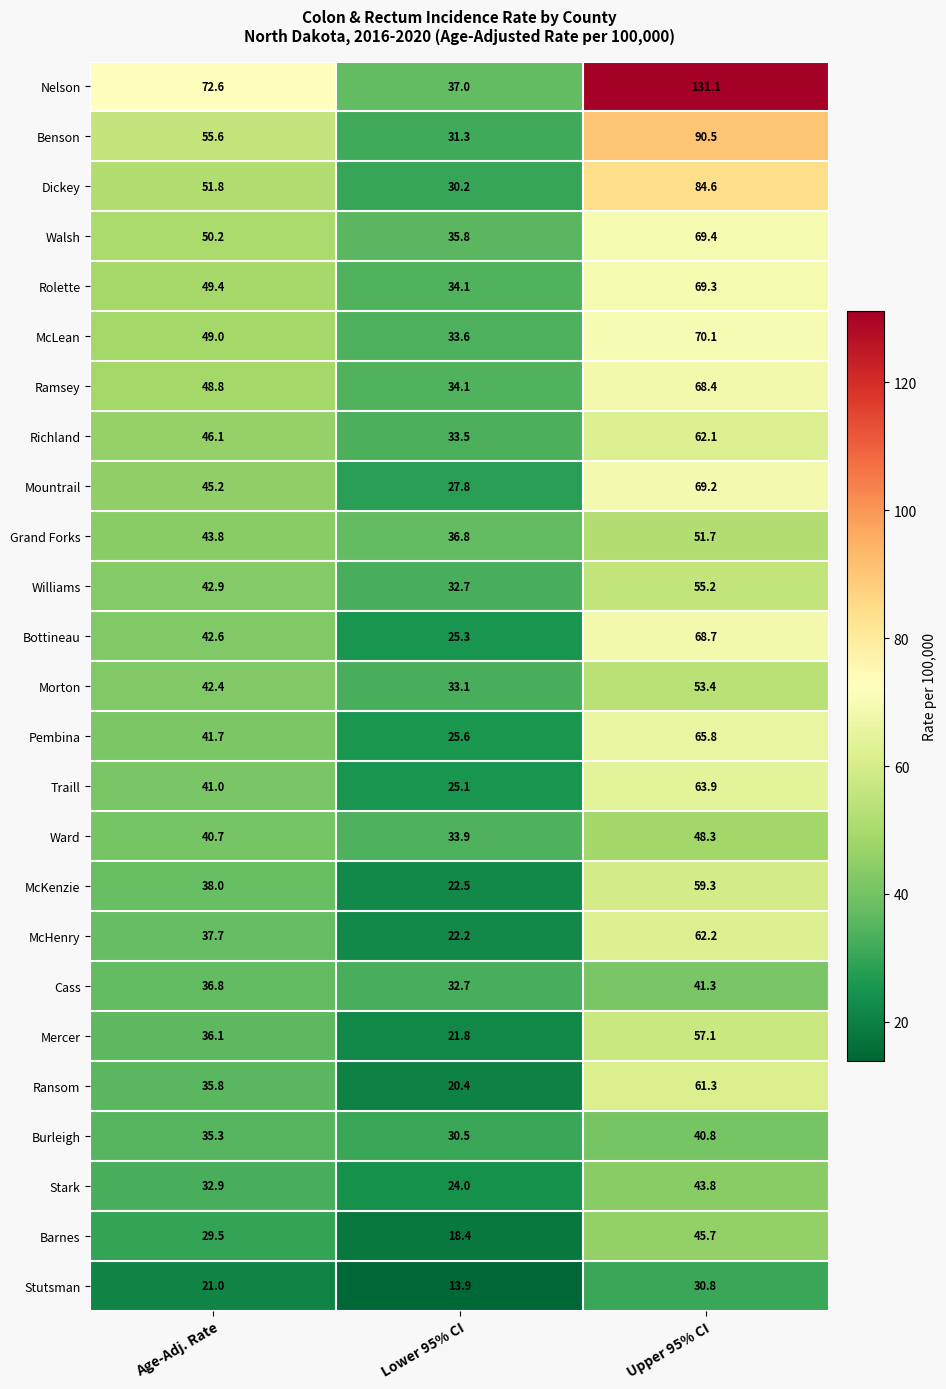

What is the difference between the maximum and minimum values in the Benson series?

59.2